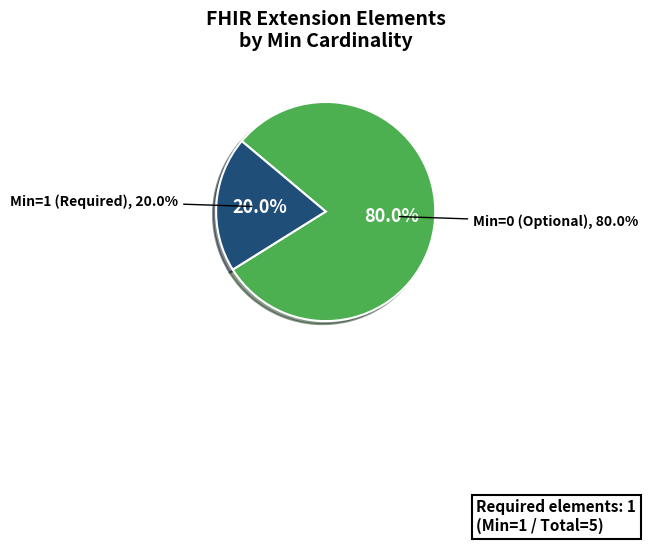

The Extension.id slice represents 0% of the pie. True or false?

True